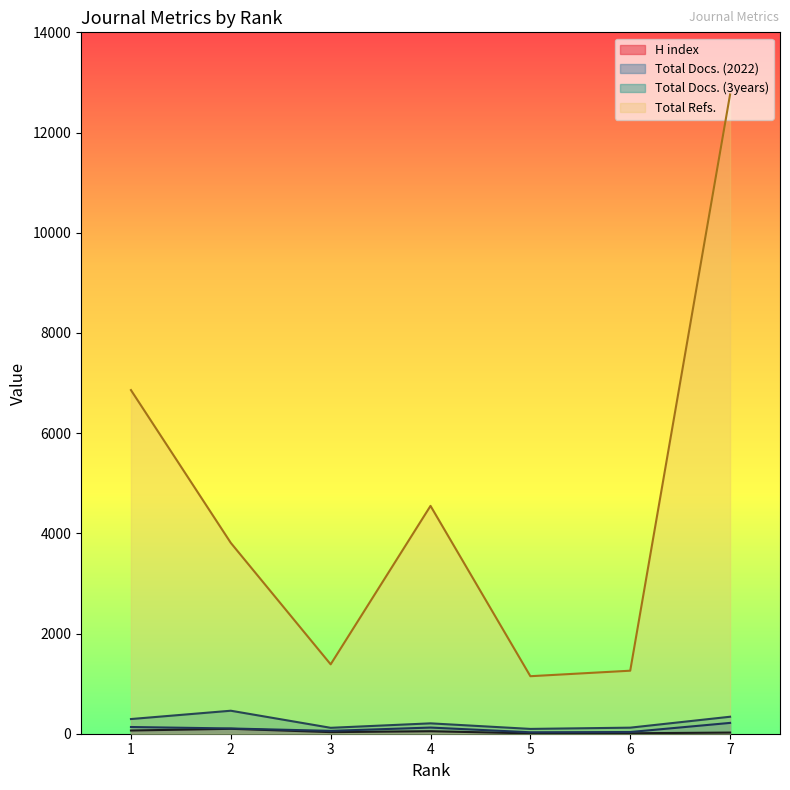

What is the maximum value for H index?

98